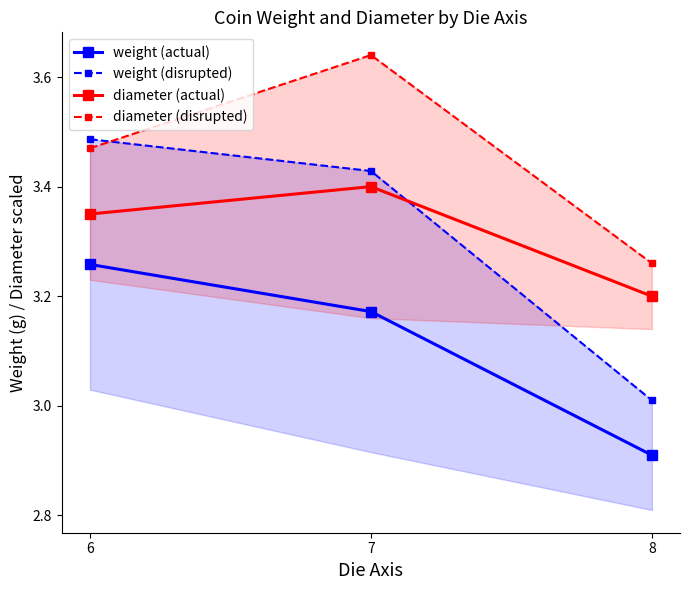

The weight (disrupted) series shows 4.5 at 7. True or false?

False